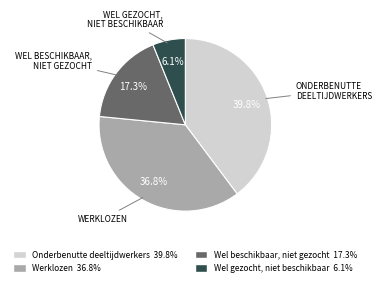

What percentage is the Werklozen slice, to the nearest percent?

37%